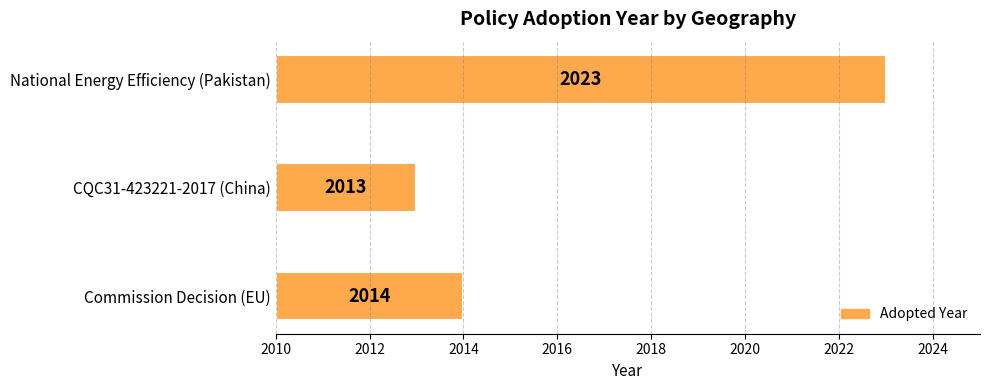

What is the difference between the maximum and minimum values?

10